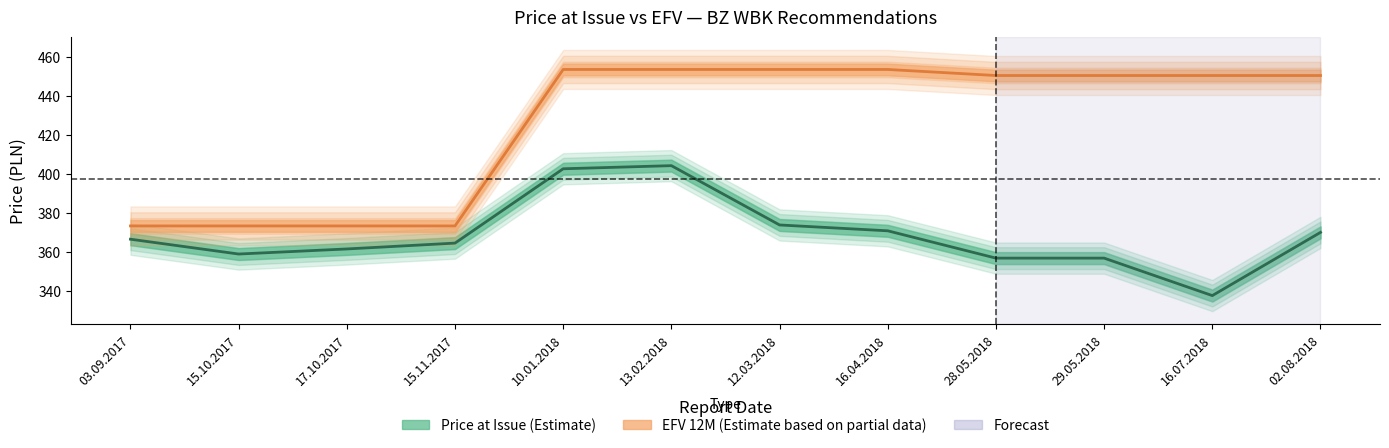

What is the average value of the EFV (12 months) series?

425.7